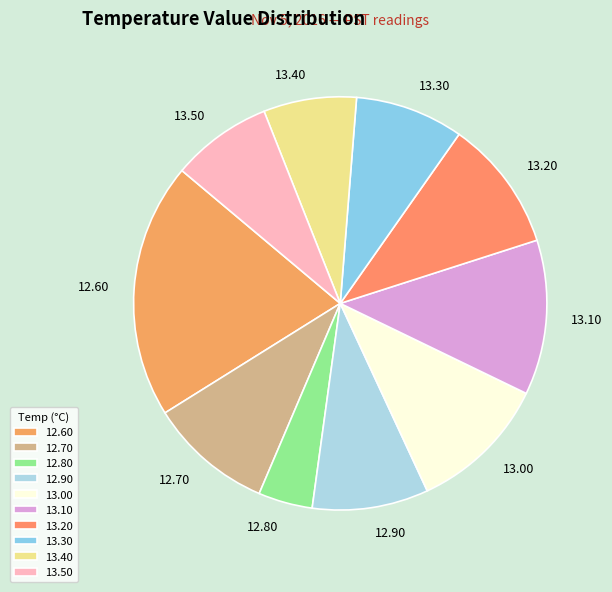

What is the ratio of the value at 13.30 to the value at 13.40?

1.2